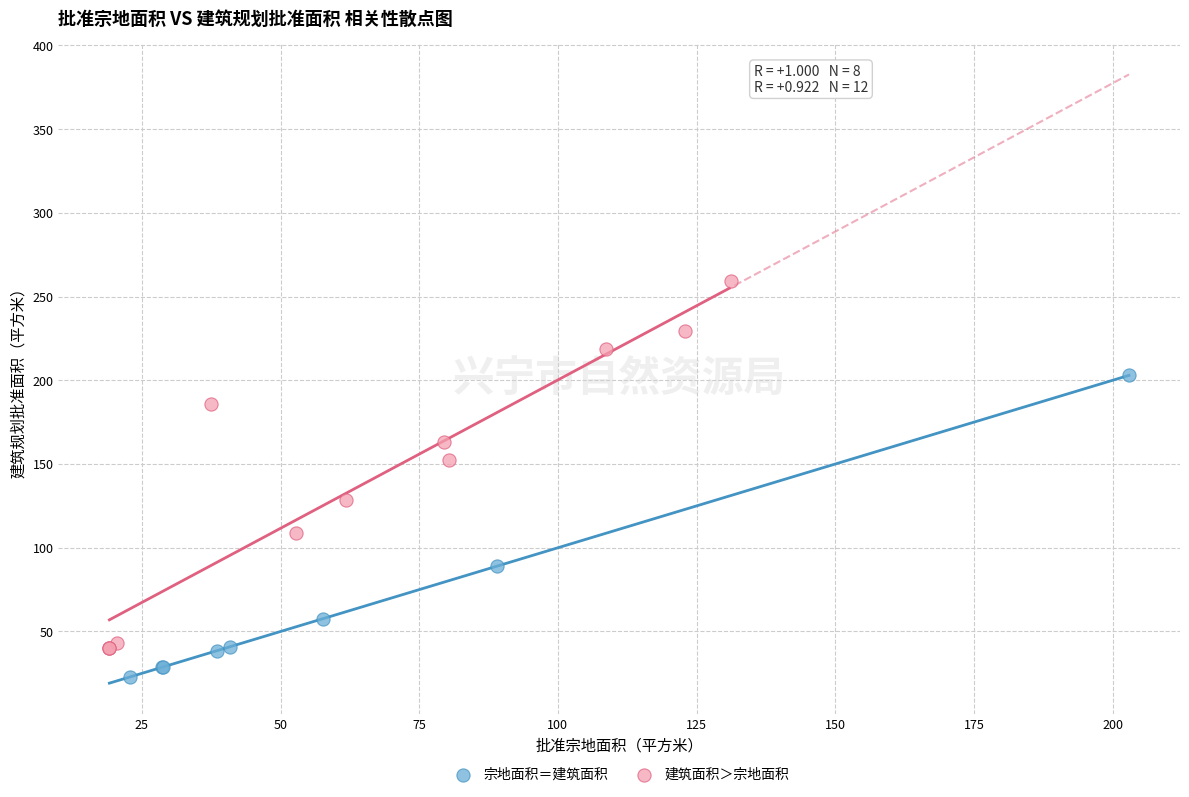

Which series has the largest Y range (max minus min)?

建筑面积＞宗地面积